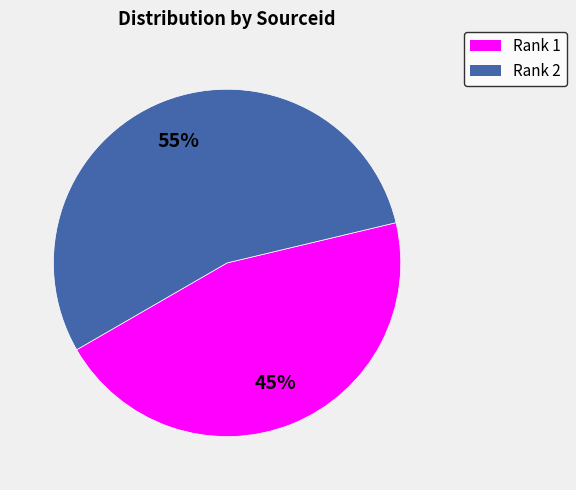

To the nearest percent, what is the combined percentage of Rank 1 and Rank 2?

100%